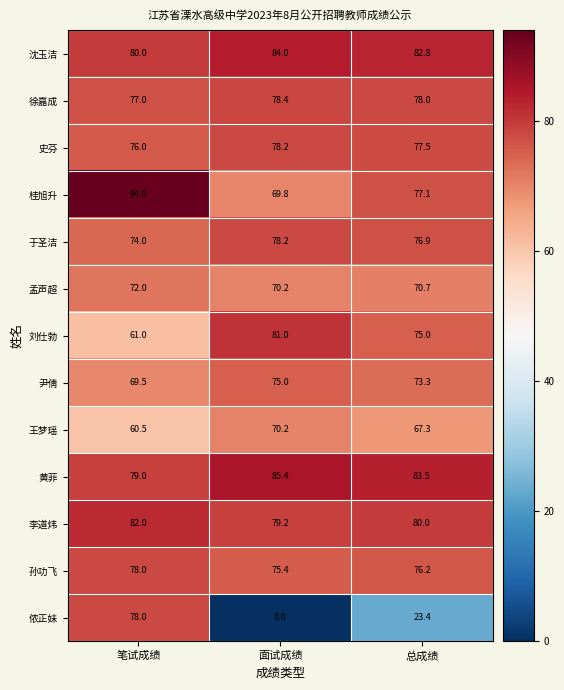

What is the difference between the maximum and minimum values in the 桂旭升 series?

24.2